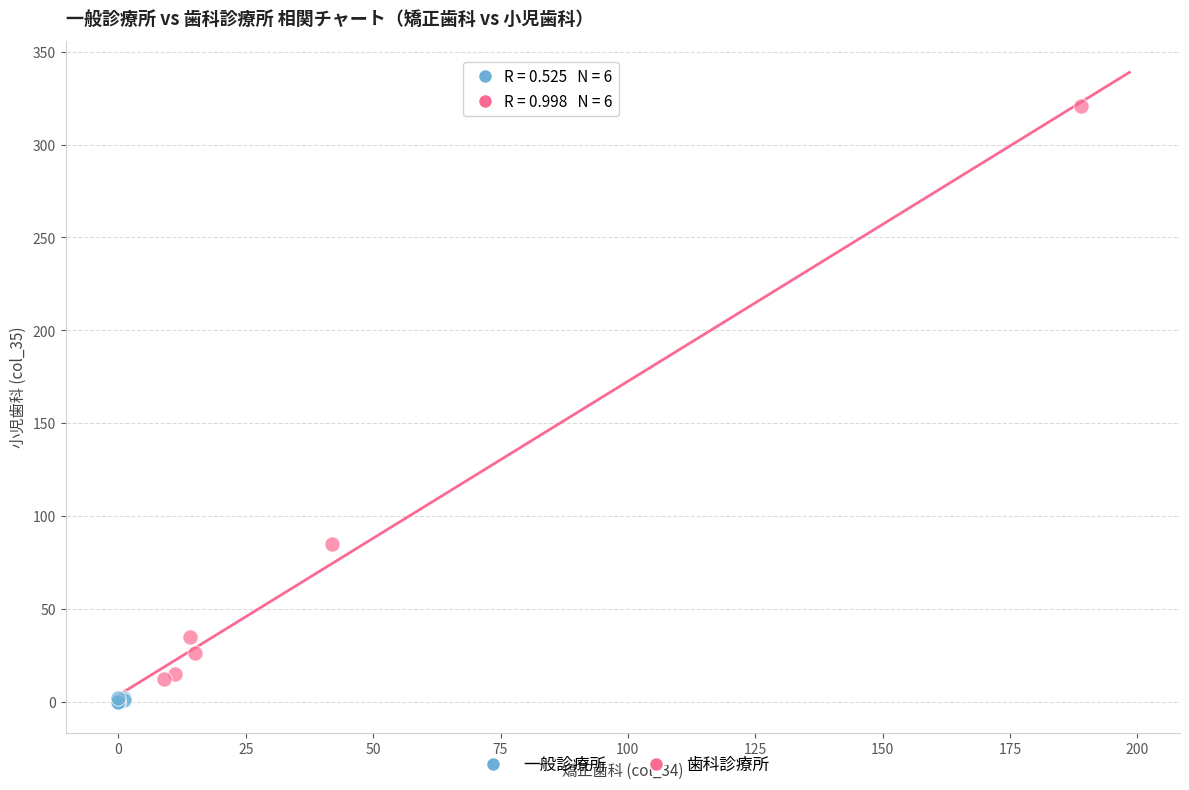

Which series contains the lowest Y value?

一般診療所